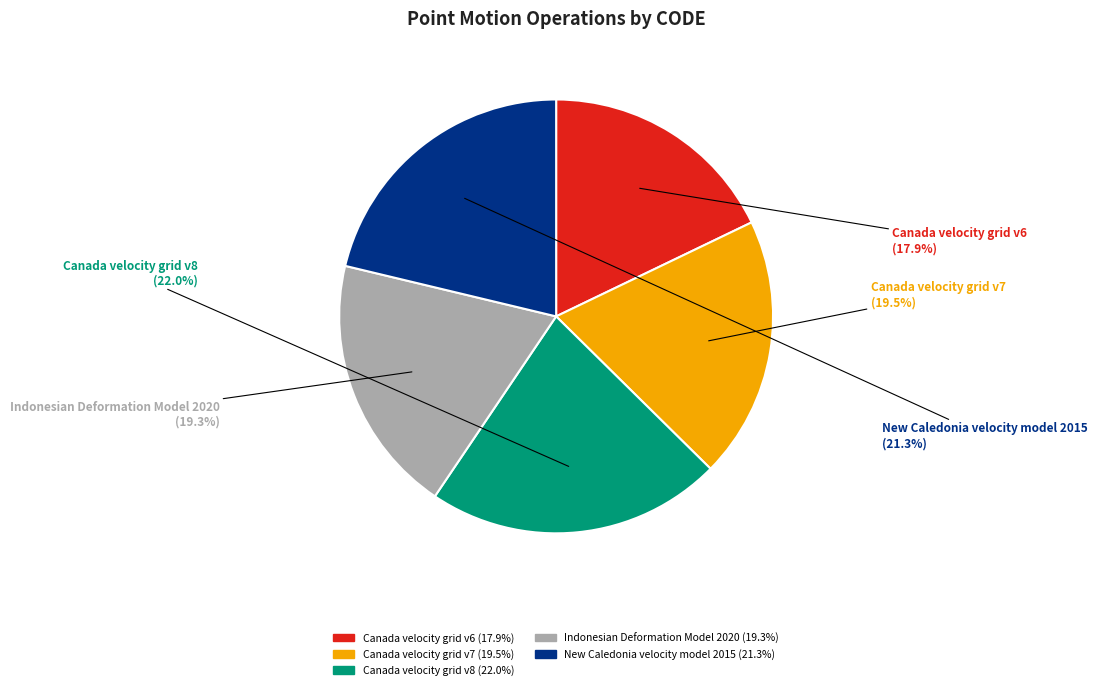

What is the smallest slice in the pie chart?

Canada velocity grid v6